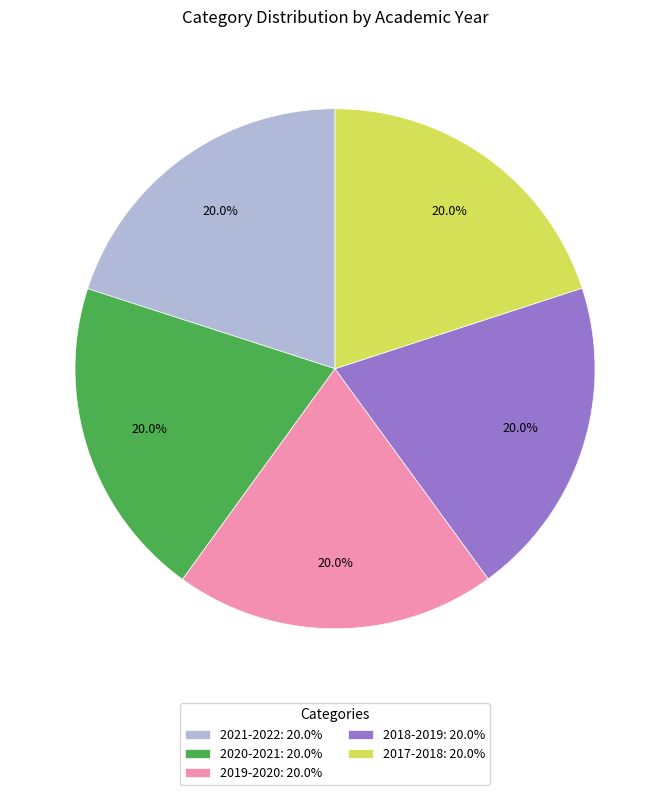

Does any single category account for the majority?

No